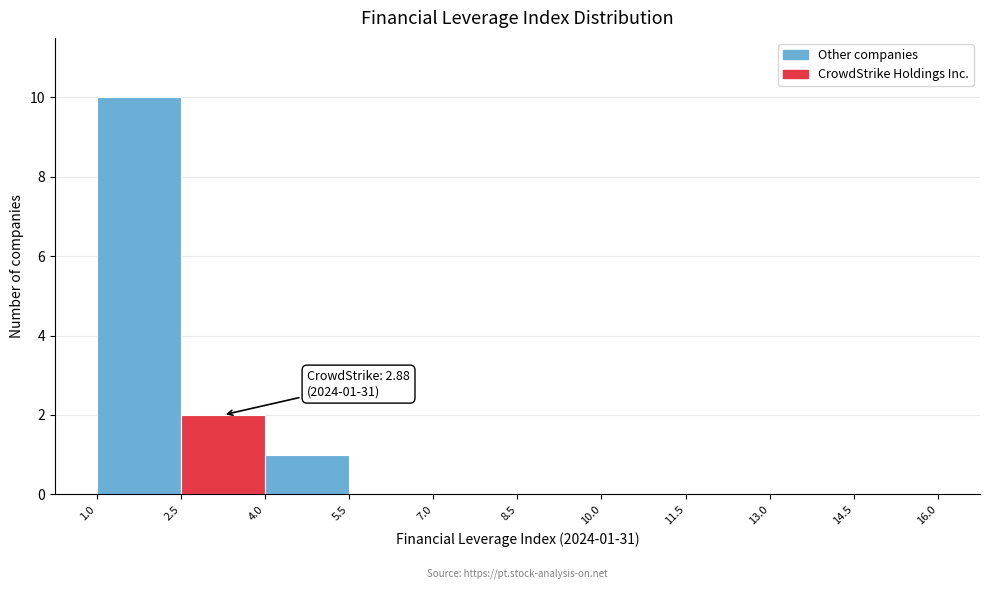

Which range on the x-axis has the tallest bar?

1.0 to 2.5